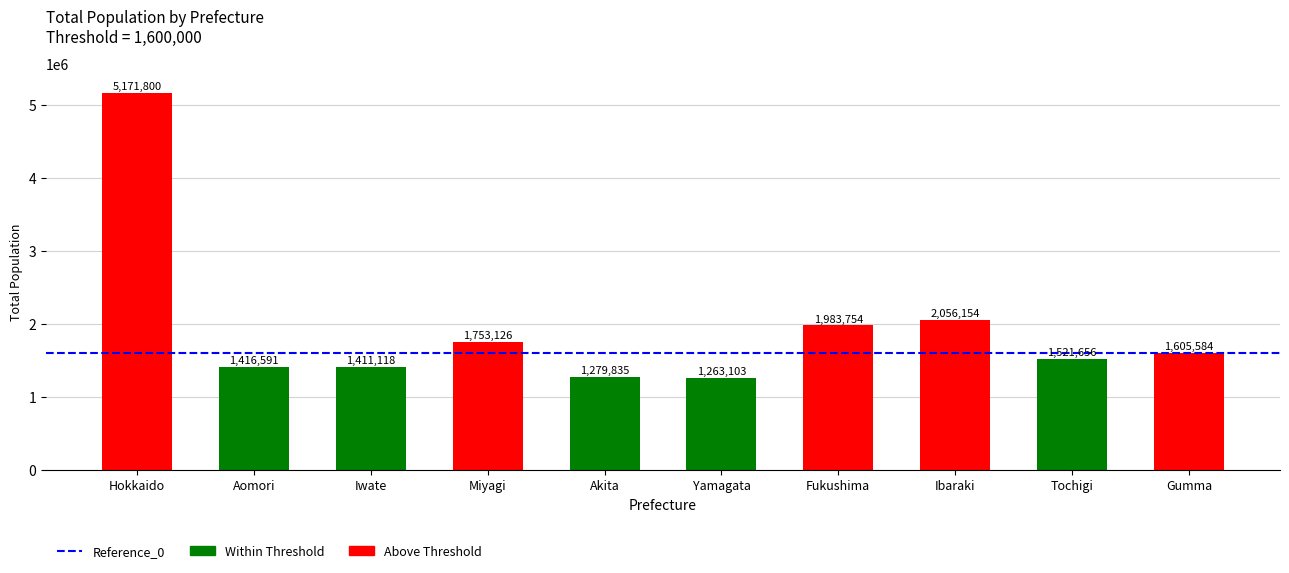

True or false: the data shows 1605584 at Gumma.

True